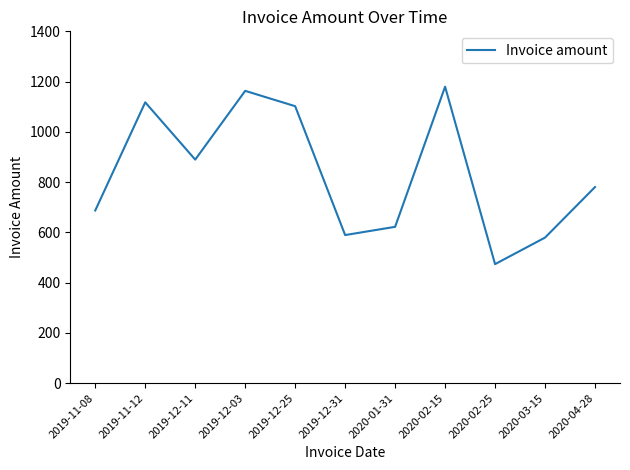

At which category does the data reach its first local peak?

2019-11-12